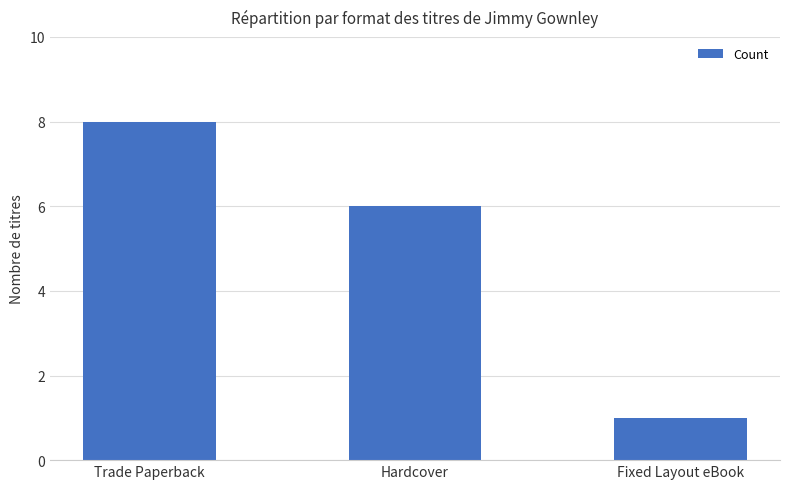

Approximately how many times larger is the value at Hardcover compared to Fixed Layout eBook?

6.0